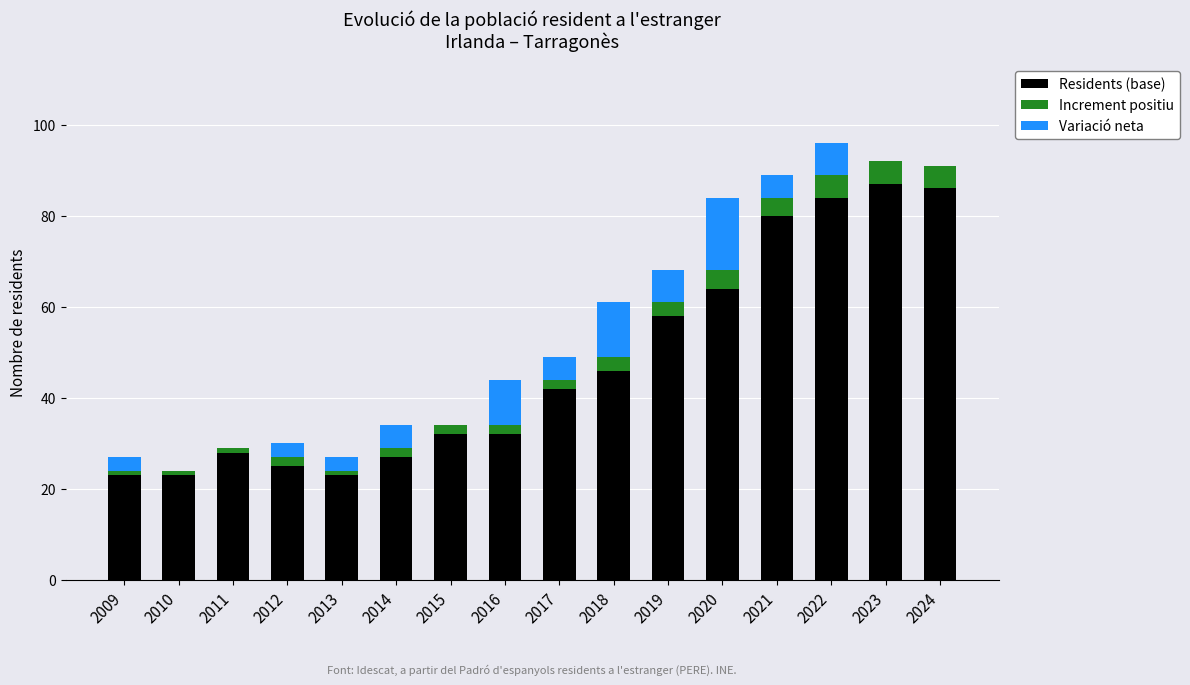

The Residents (base) series shows 27 at 2014. True or false?

True